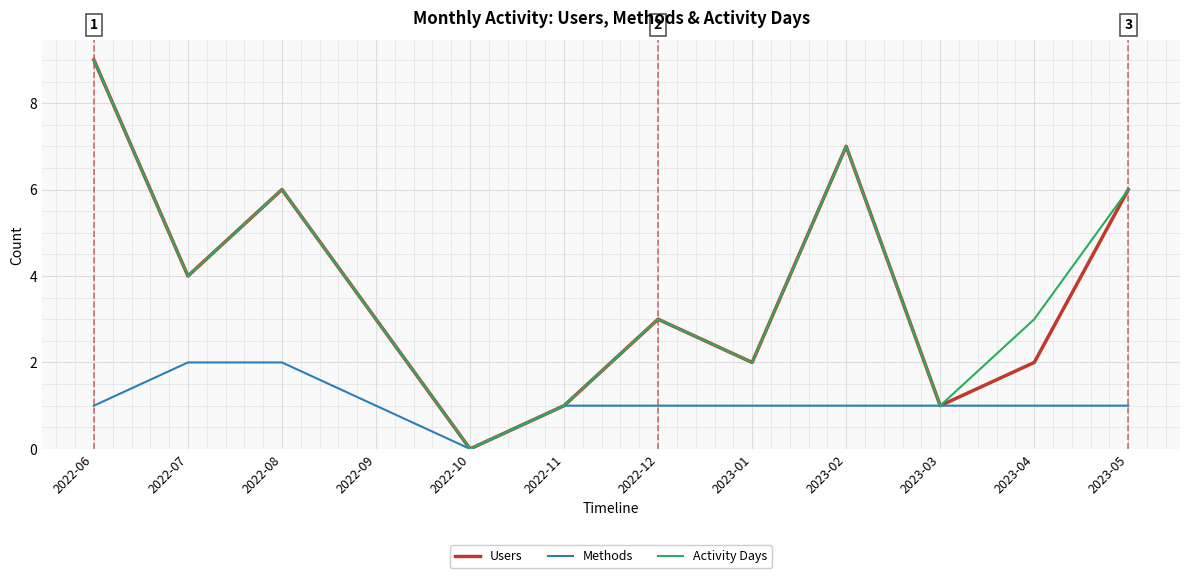

At 2023-04, list the series in order from smallest to largest.

Methods, Users, Activity Days